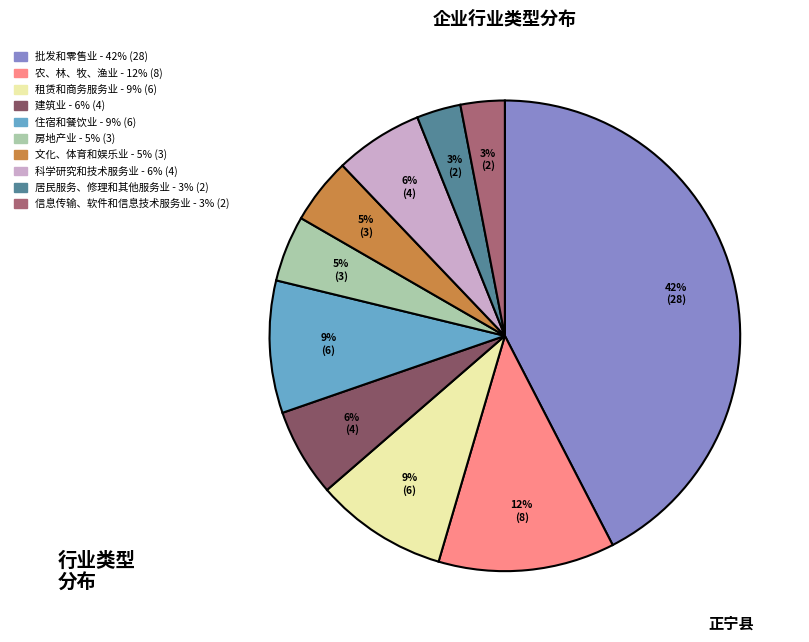

Which slice is the largest?

批发和零售业